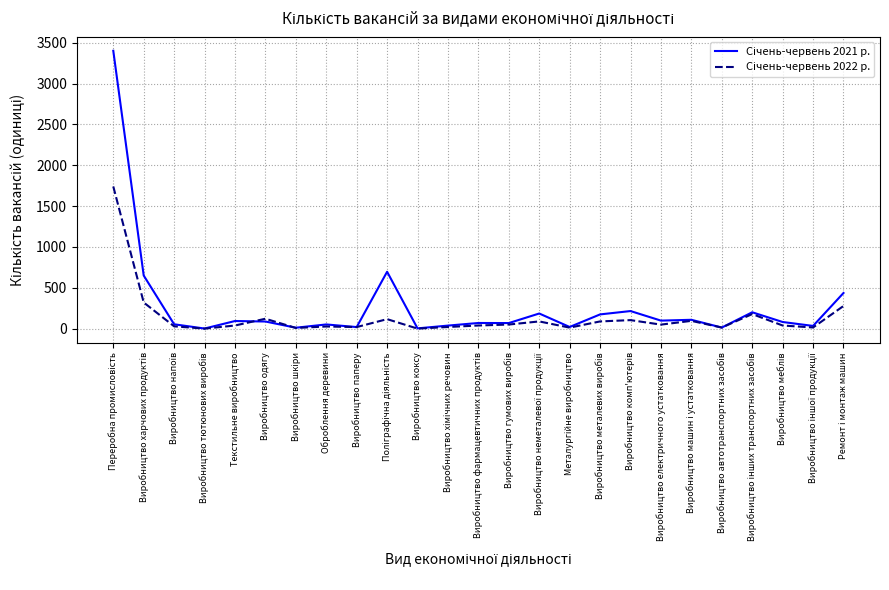

What is the greatest value displayed?

3401